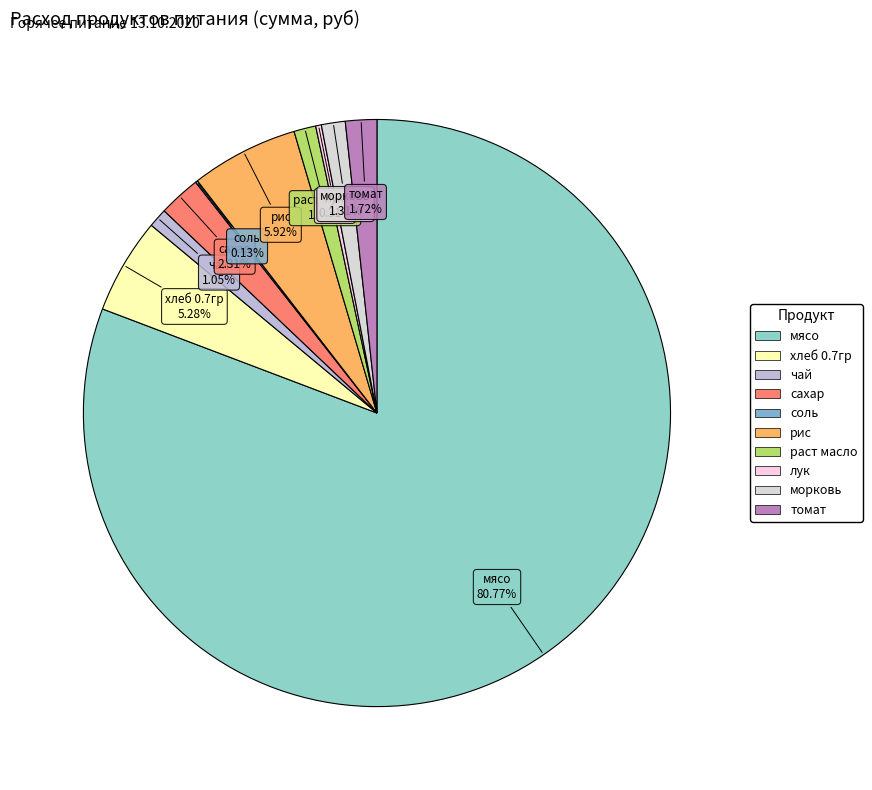

What percentage is the чай slice, to the nearest percent?

1%